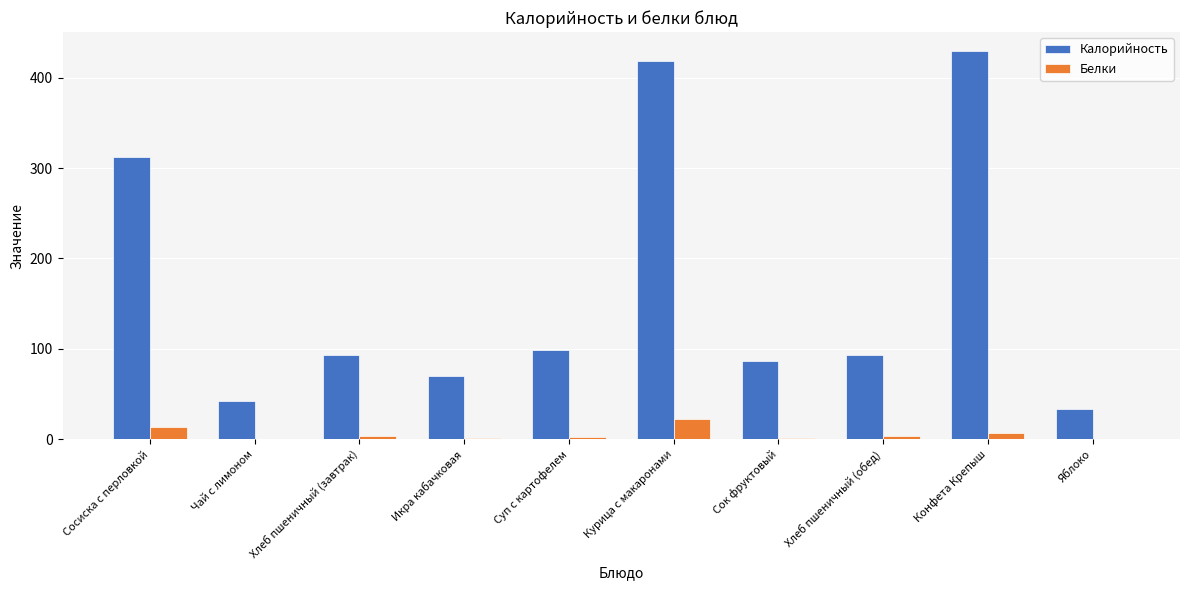

Which series changed the most between Хлеб пшеничный (завтрак) and Курица с макаронами?

Калорийность